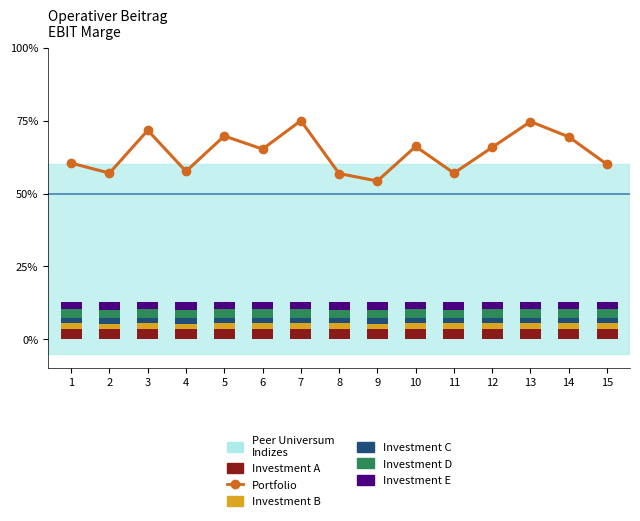

What is the value of the Investment A bar at the 3rd from the left?

3.6